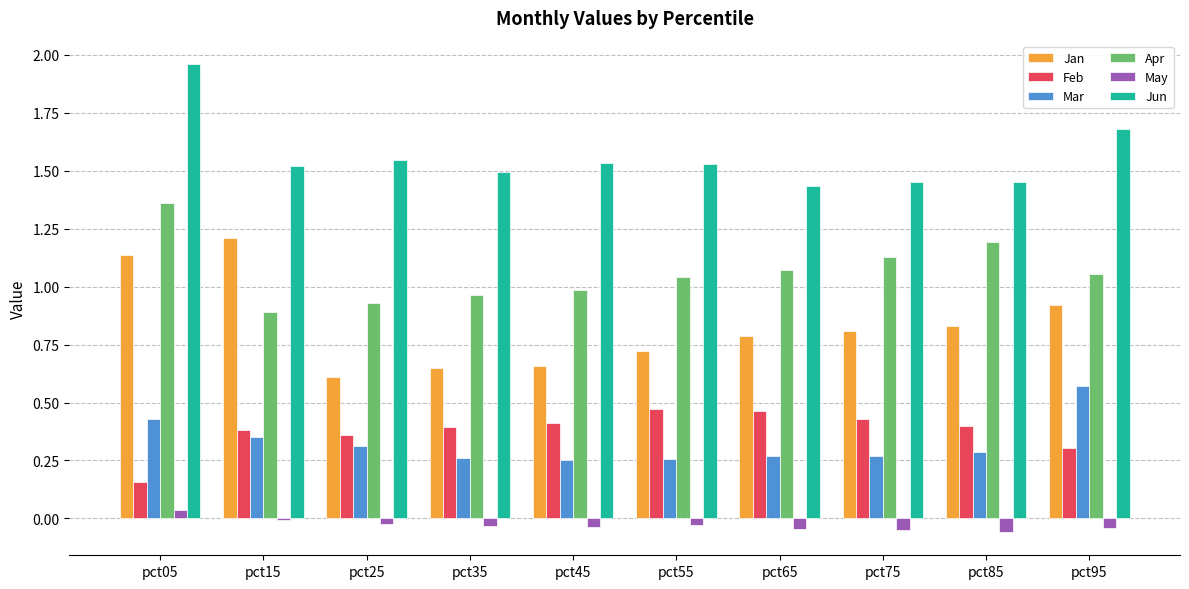

At pct35, list the series in order from smallest to largest.

May, Mar, Feb, Jan, Apr, Jun